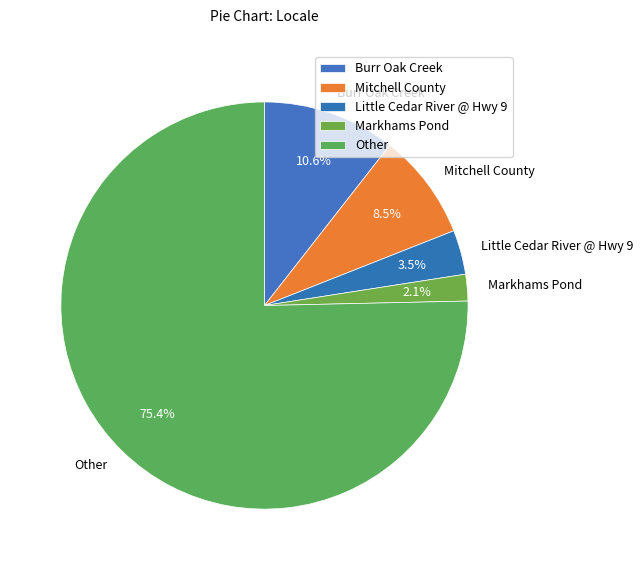

To the nearest percent, what is the difference between the Markhams Pond and Burr Oak Creek slice percentages?

8%